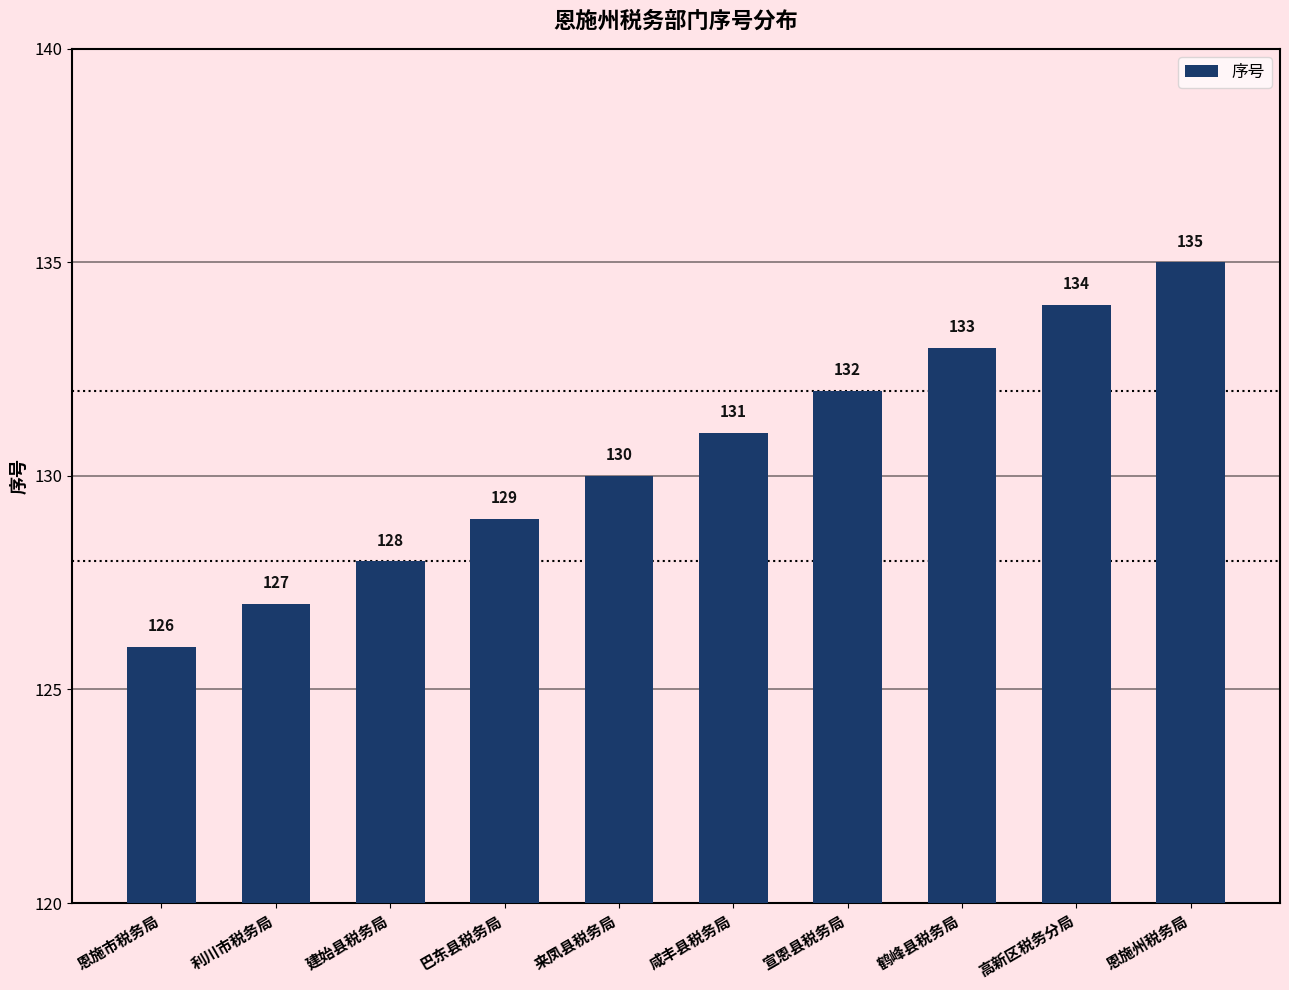

At which label is the value closest to 130?

来凤县税务局